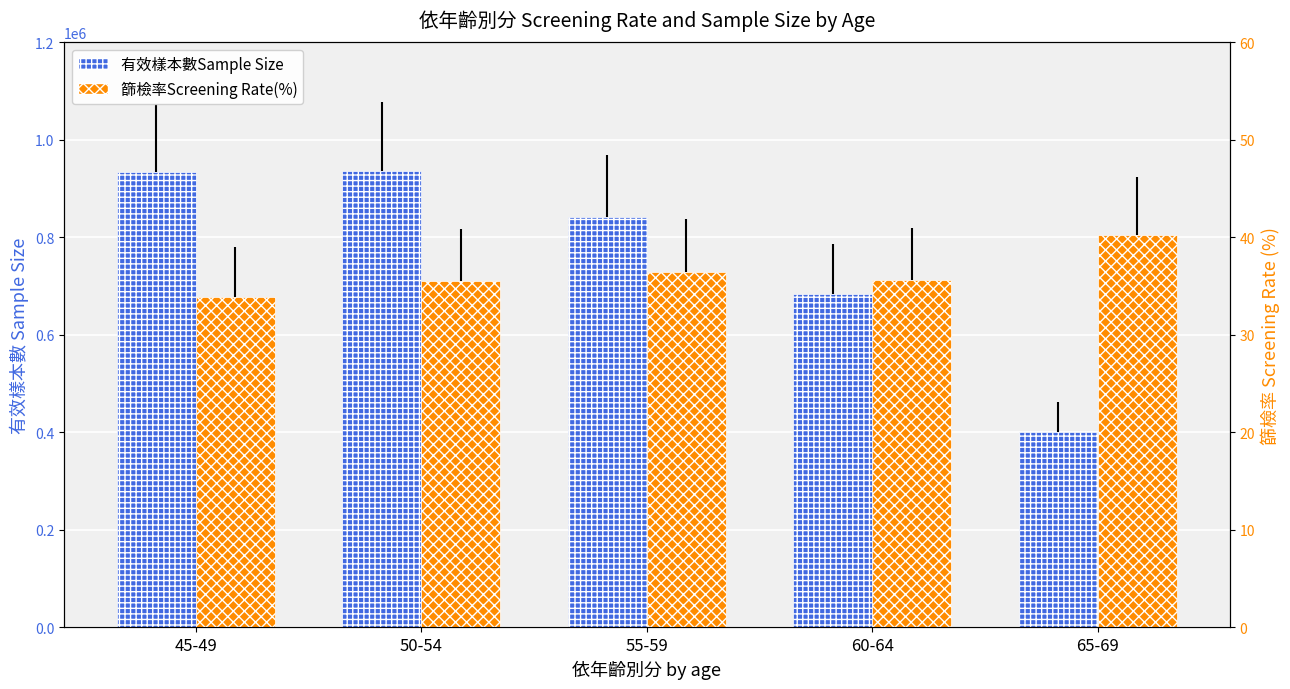

What are all the series names shown in the legend?

有效樣本數Sample Size, 篩檢率Screening Rate(%)